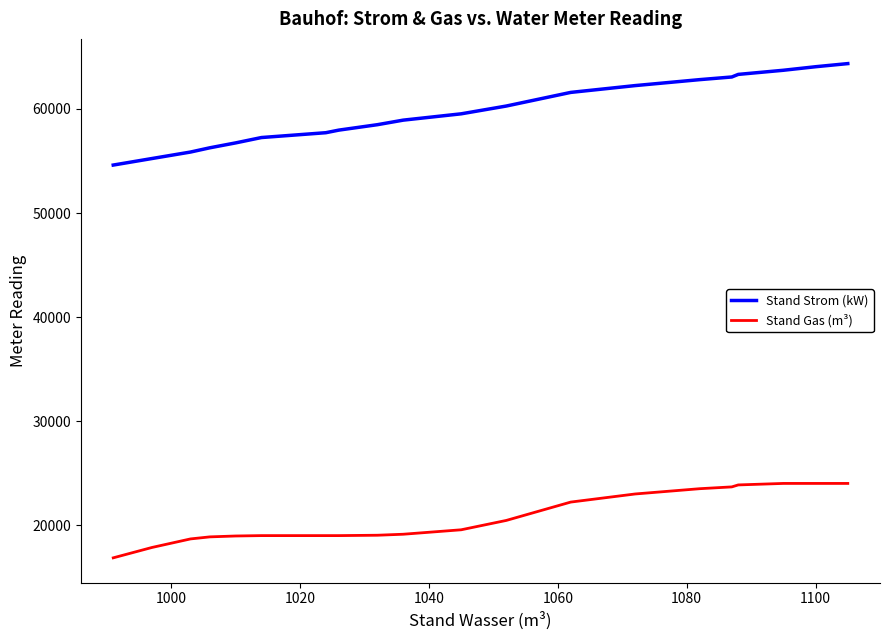

What is the minimum value shown in the chart?

16886.7